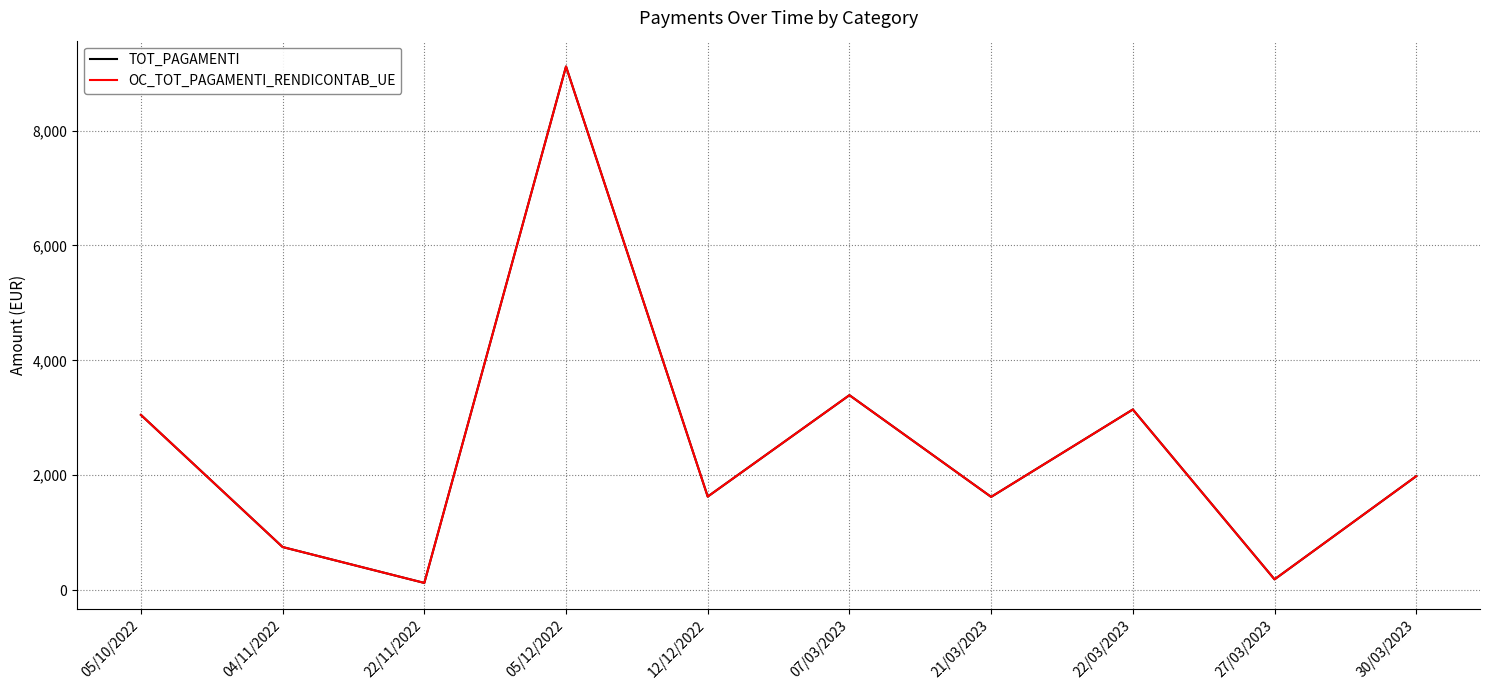

What is the sum of all TOT_PAGAMENTI values?

25000.0